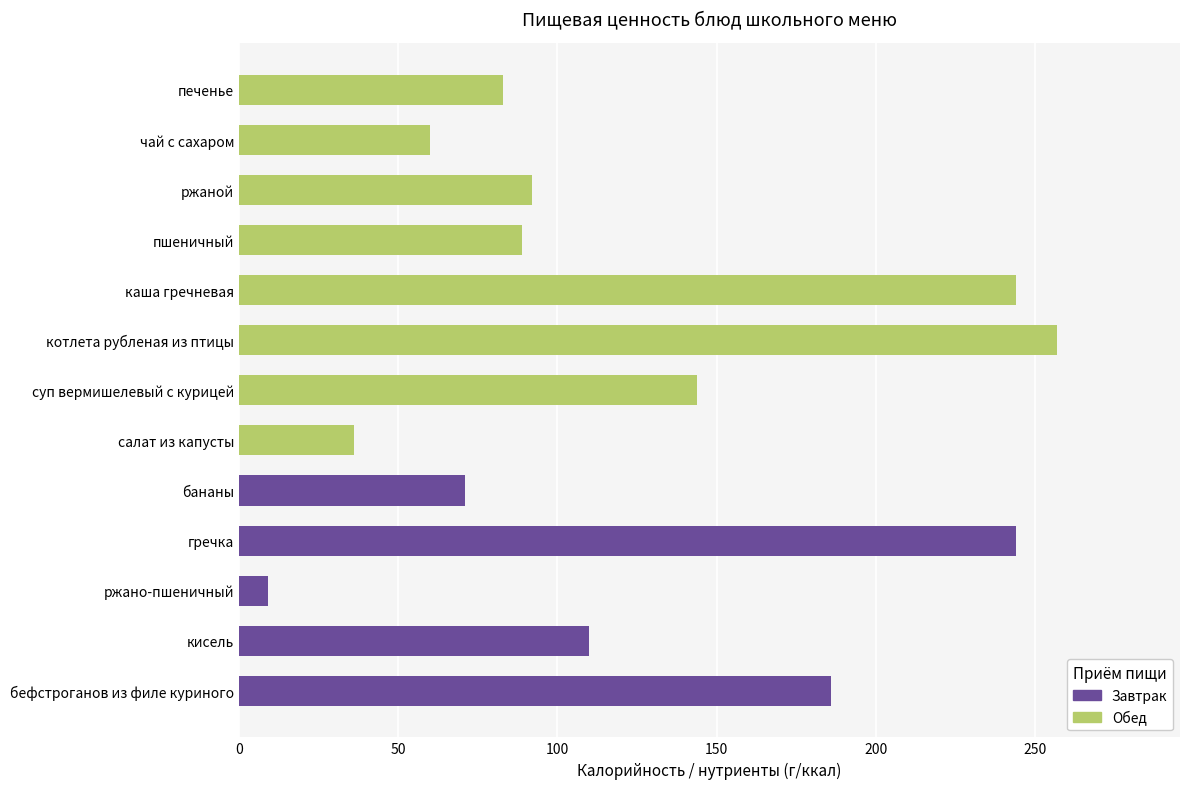

True or false: the data shows 244.0 at каша гречневая.

True